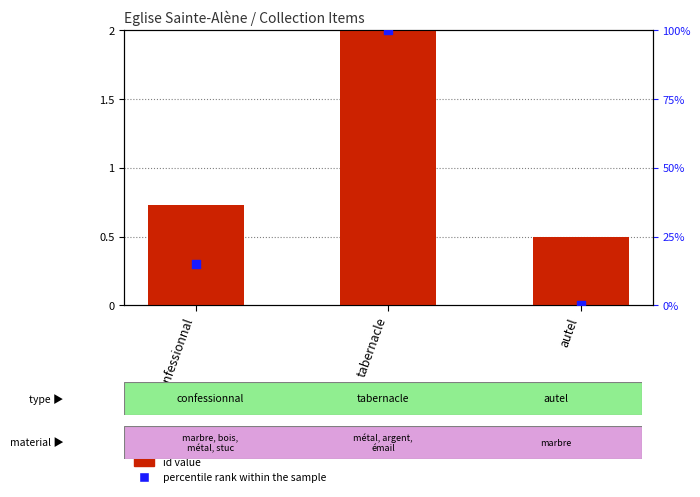

At how many categories does at least one series exceed 8?

2